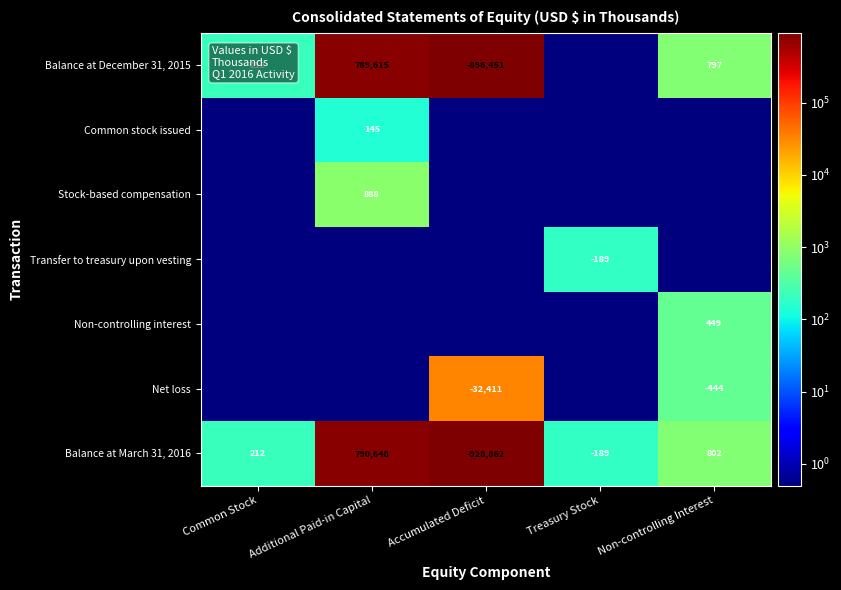

What is the sum of the Balance at March 31, 2016 values at Non-controlling Interest and Common Stock?

1014.0